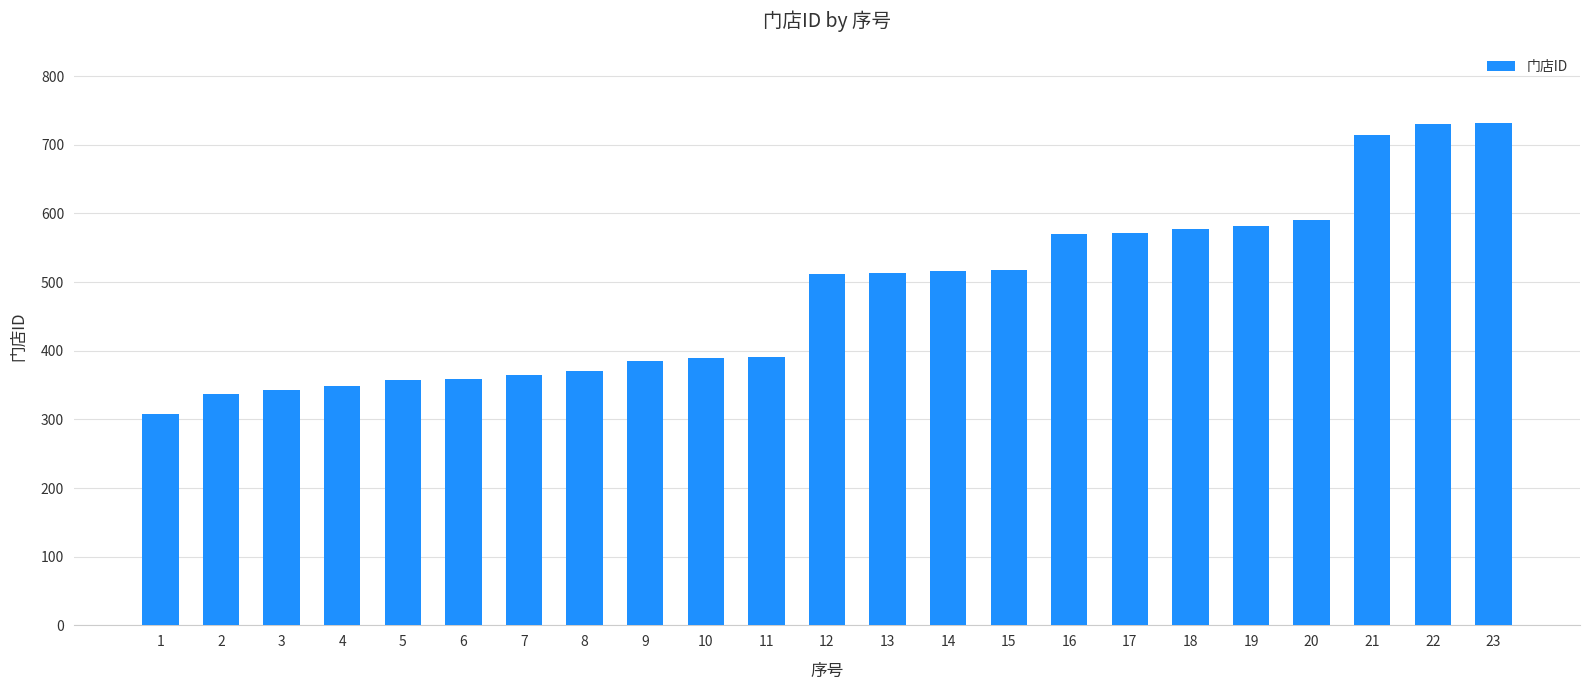

What is the minimum value shown in the chart?

308